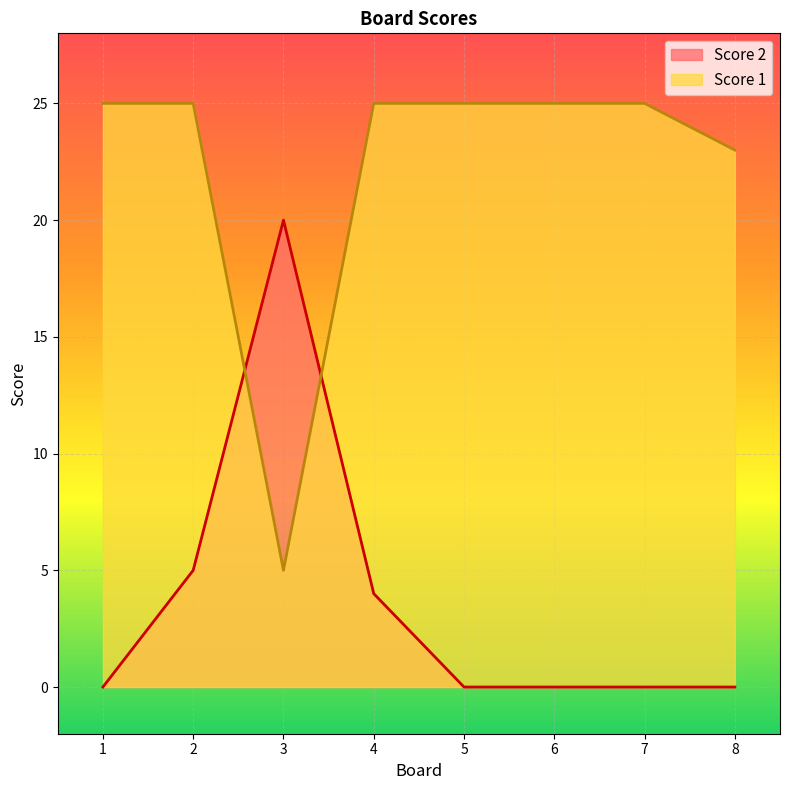

Which category has the lowest value across all series?

1